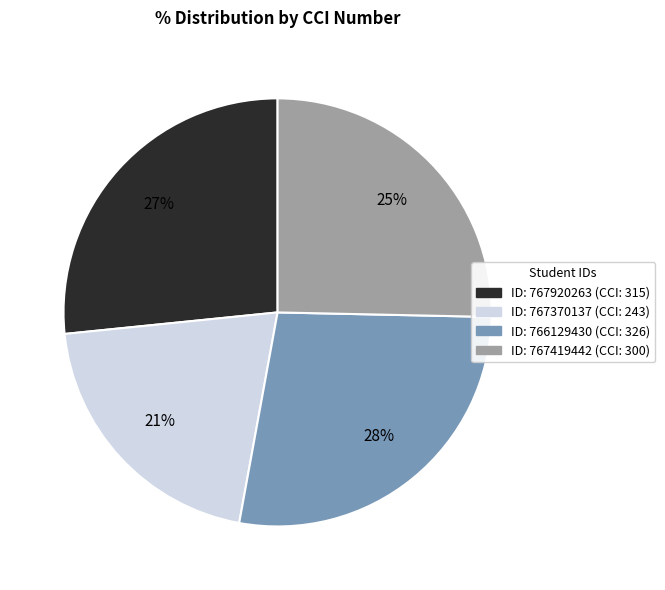

Is there a majority slice in this chart?

No